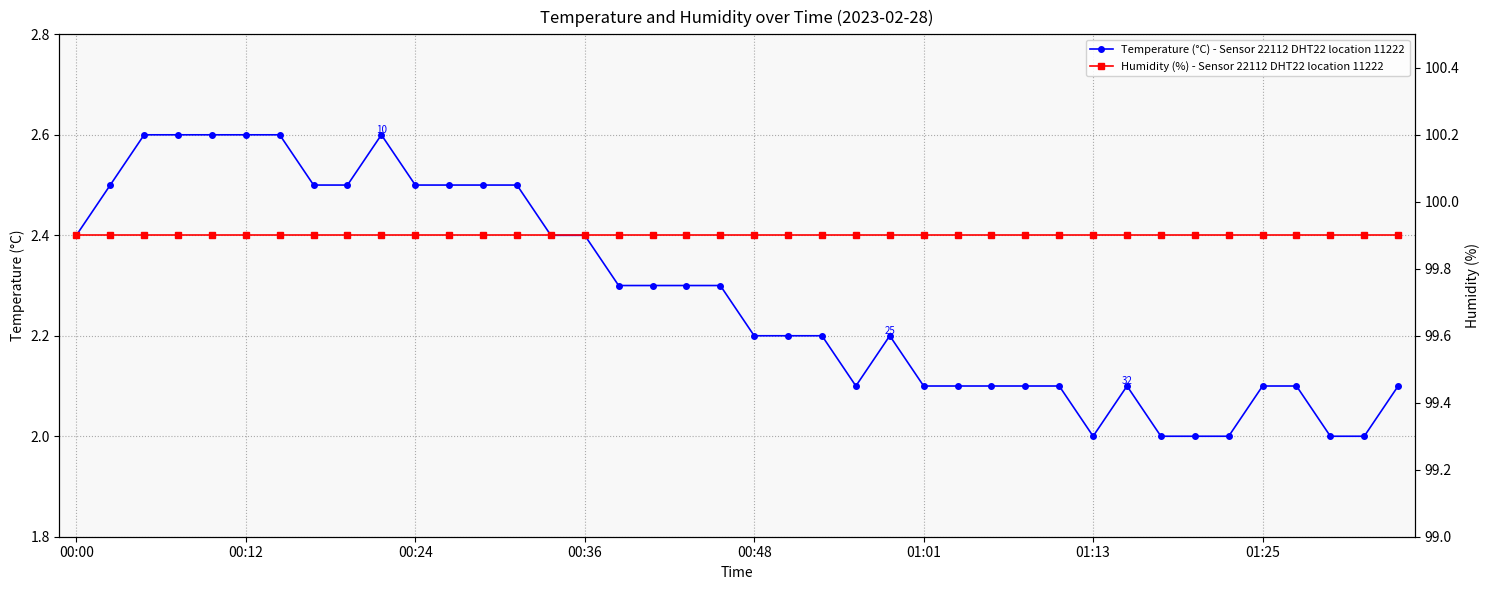

Is it true that Temperature (°C) - Sensor 22112 DHT22 location 11222 equals 2.5 at 00:24?

True